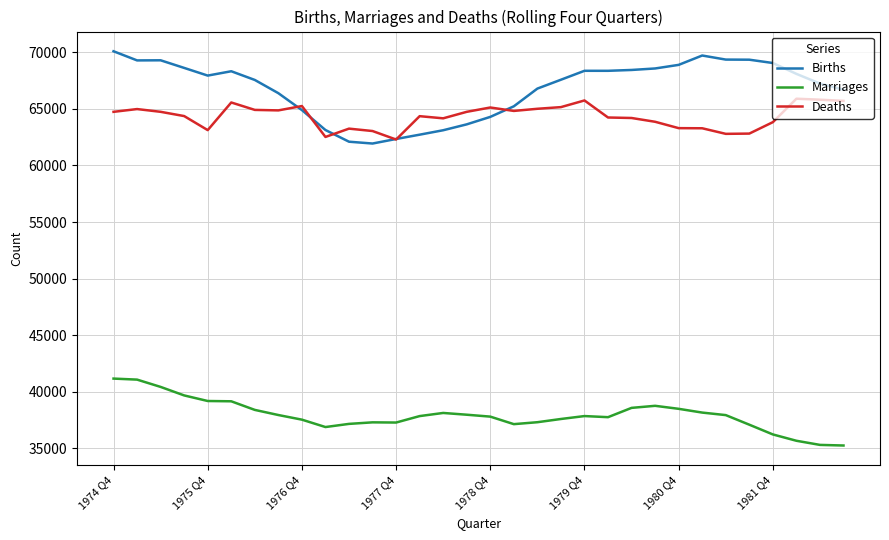

True or false: Deaths and Marriages cross at least once.

False